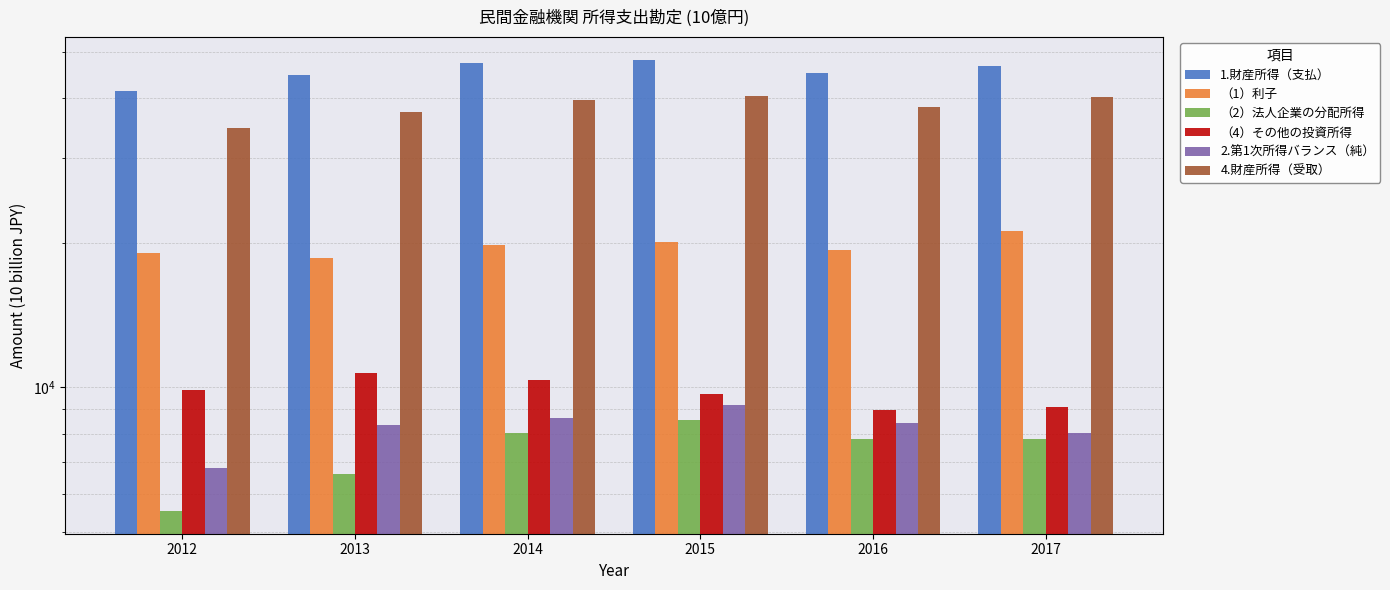

What is the average value of the 2.第1次所得バランス（純） series?

8238.6